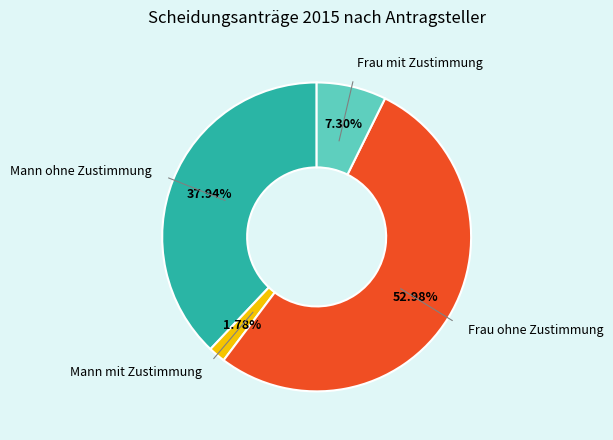

Is there any slice that represents more than half of the pie?

Yes